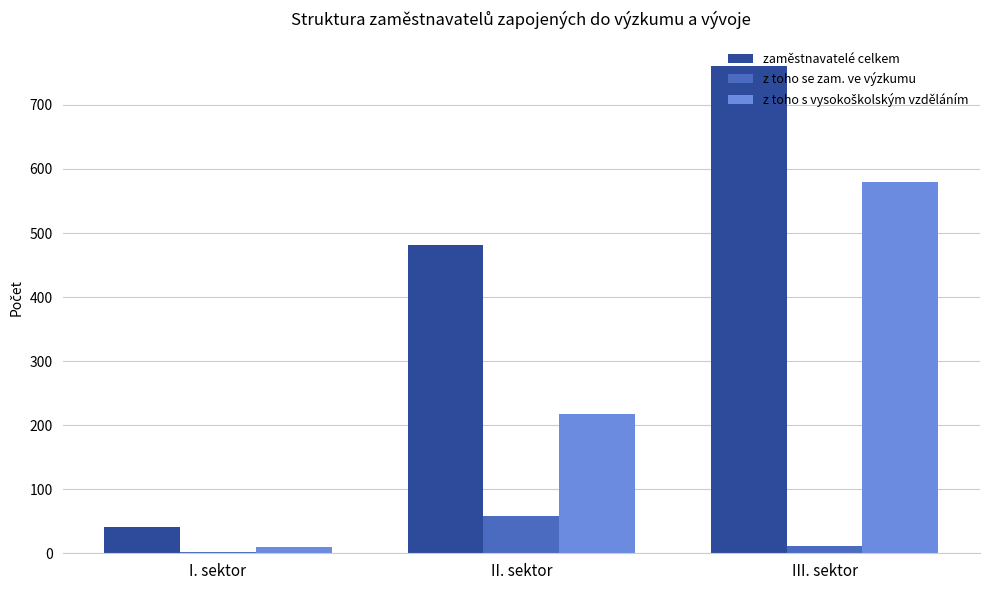

At which category is the sum across all series the highest?

III. sektor